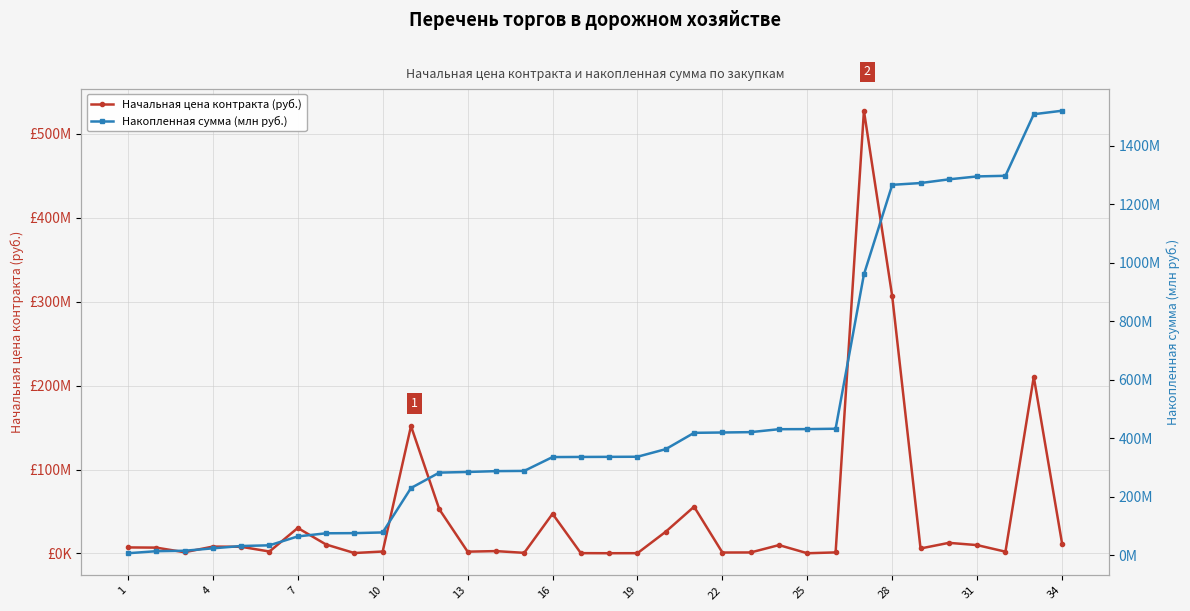

How many lines are shown in the chart?

2